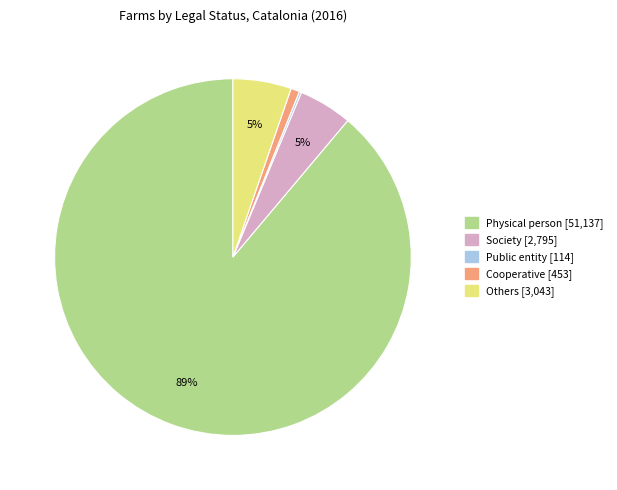

Do Physical person and Cooperative together represent more than half of the pie?

Yes